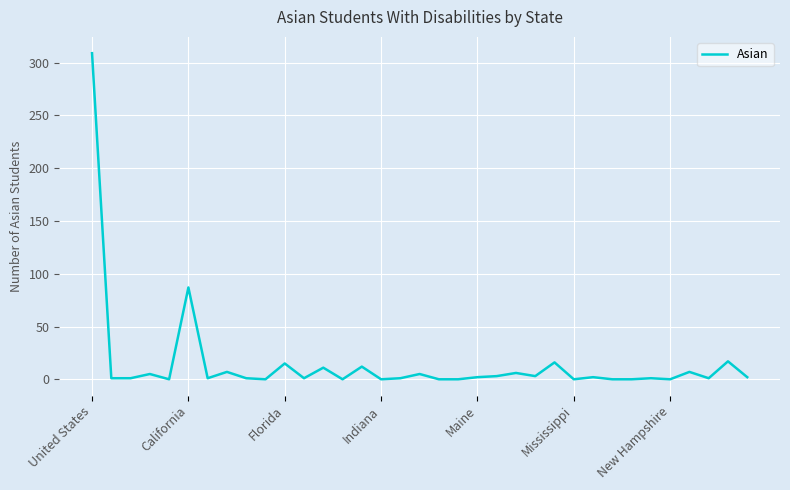

What is the greatest value displayed?

309